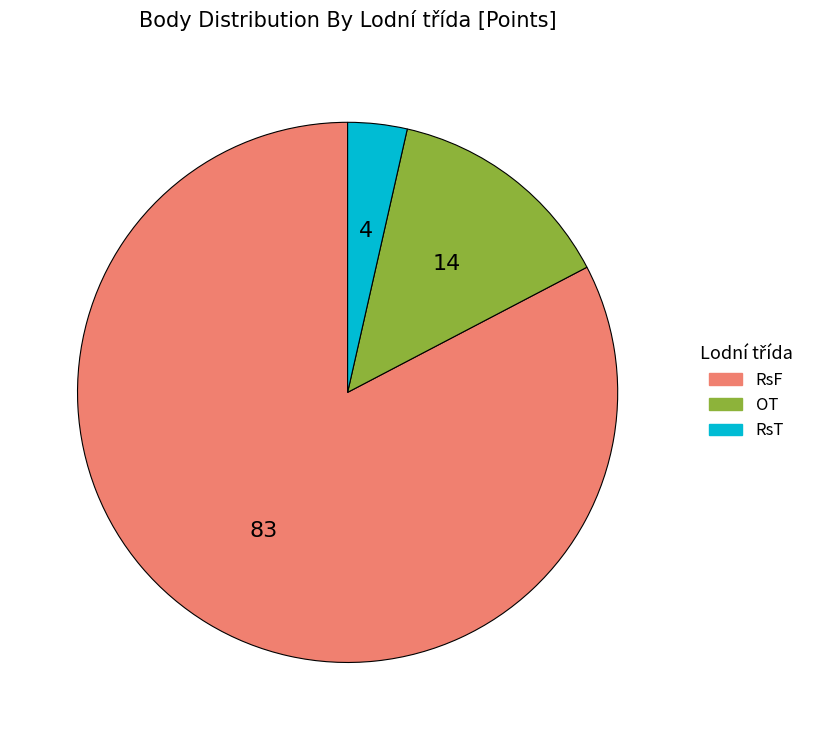

Which category has the biggest portion of the pie?

RsF